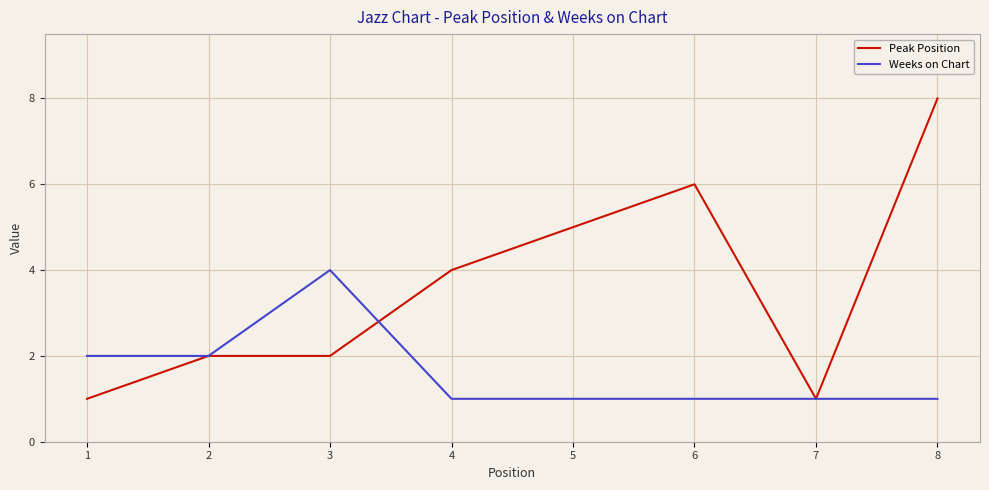

At which category does Weeks on Chart reach its first local peak?

3